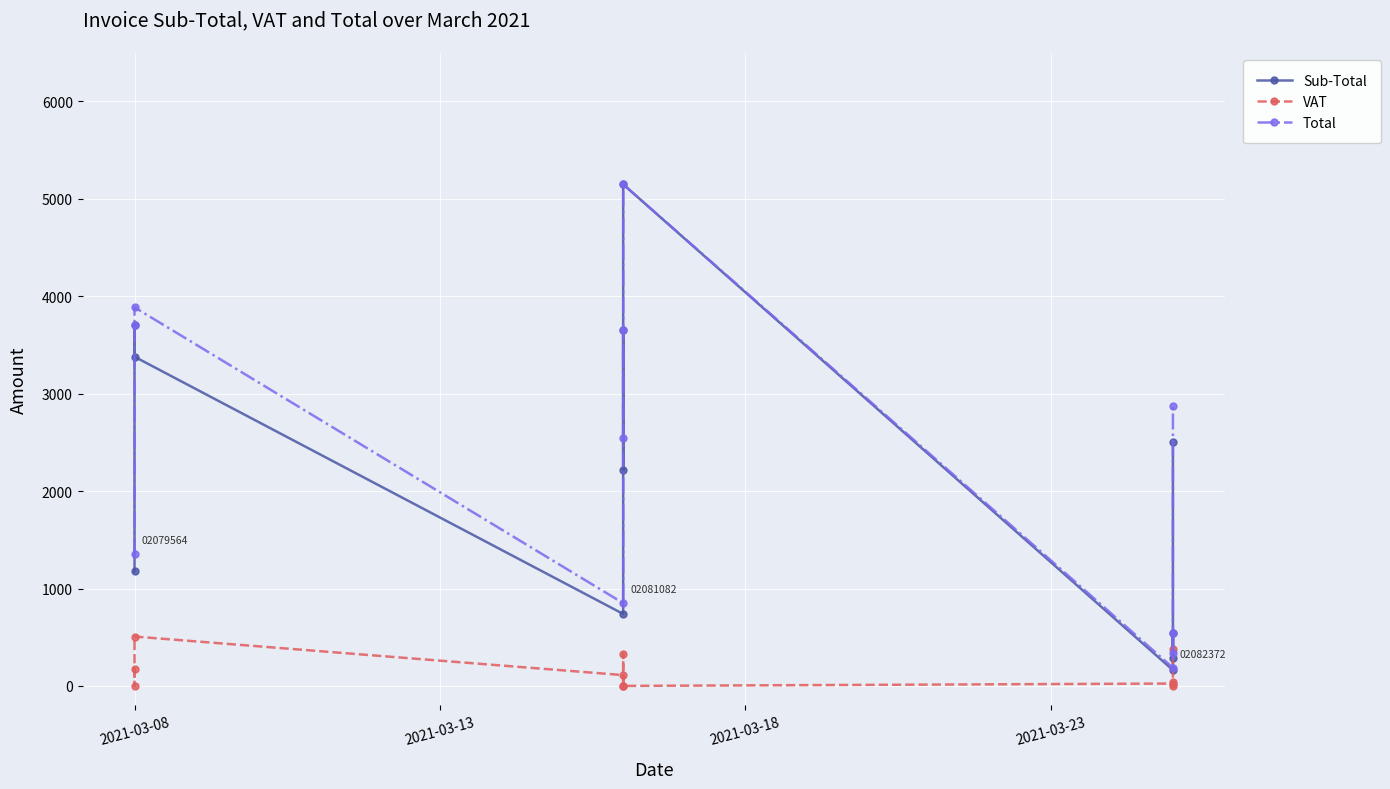

What are all the series names shown in the legend?

Sub-Total, VAT, Total